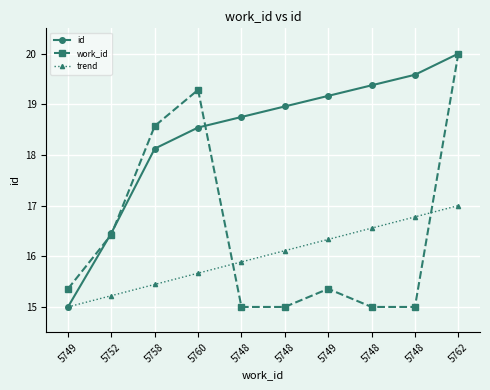

True or false: id and trend intersect in this chart.

False